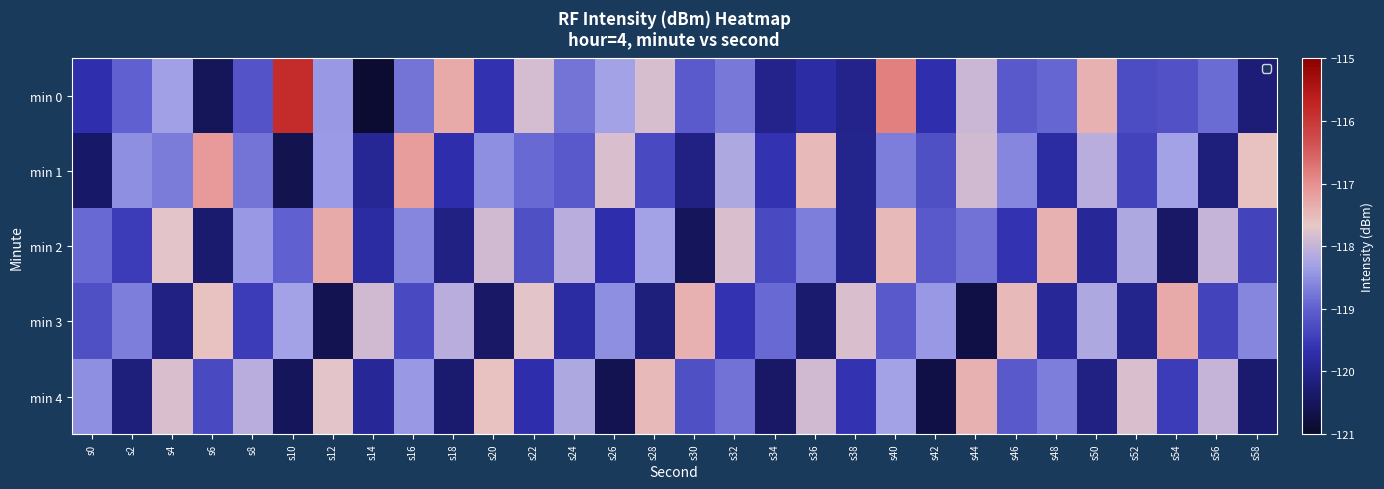

How many series are shown in this chart?

5